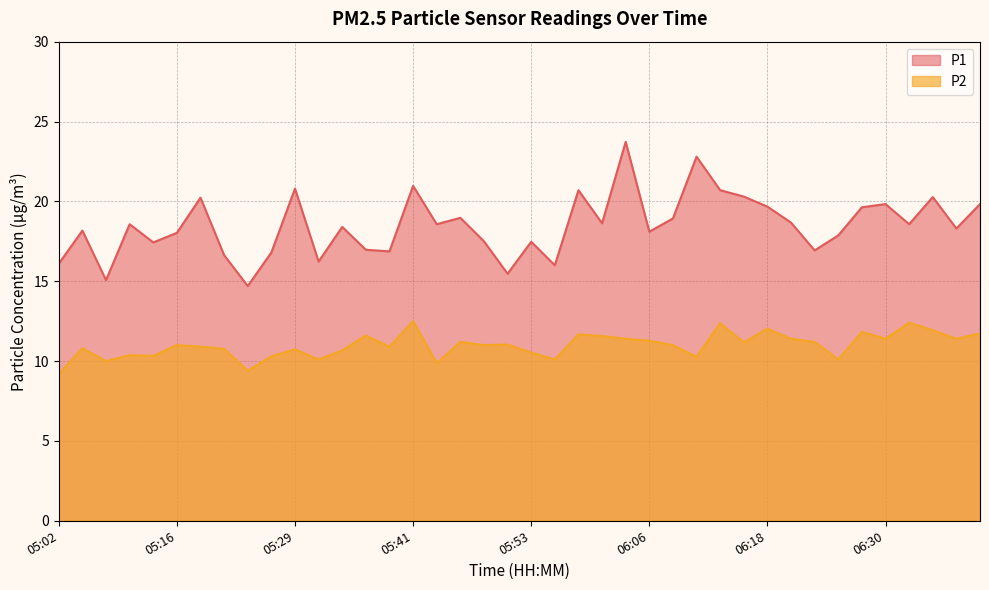

True or false: P1 and P2 intersect in this chart.

False